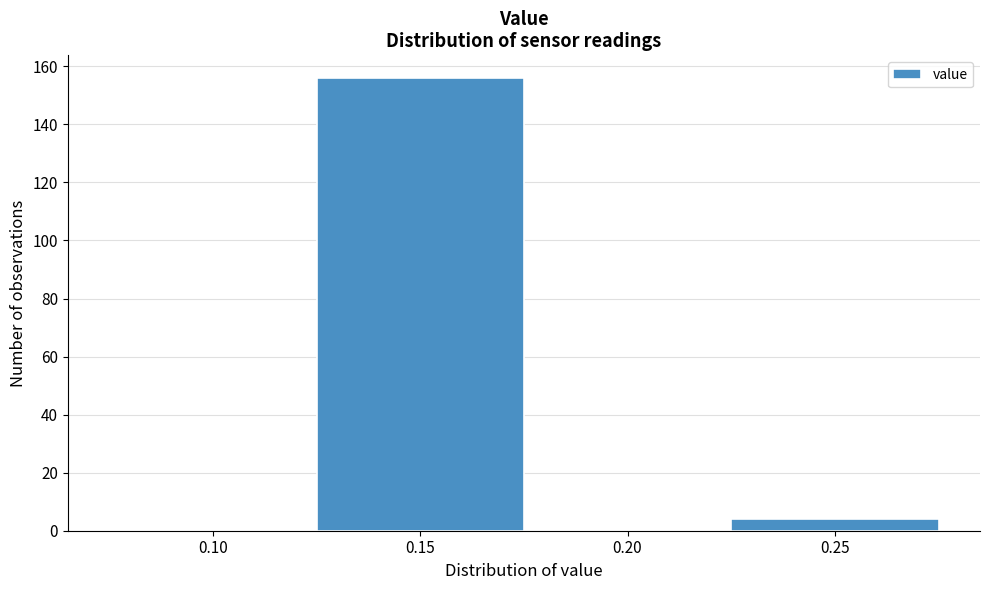

Reading right to left, transcribe all the data shown in this chart.

0.25=4	0.20=0	0.15=156	0.10=0